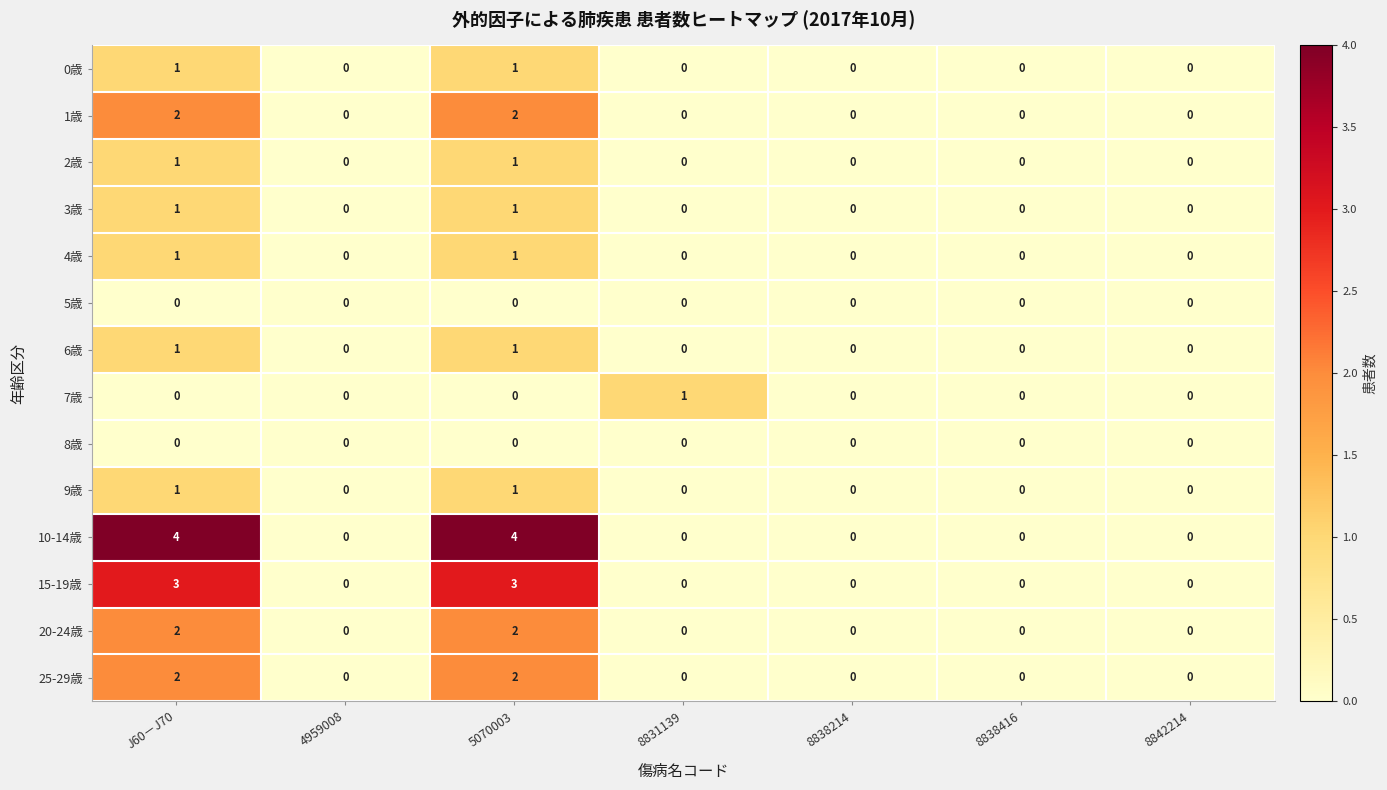

Which series has the largest range (max minus min)?

10-14歳